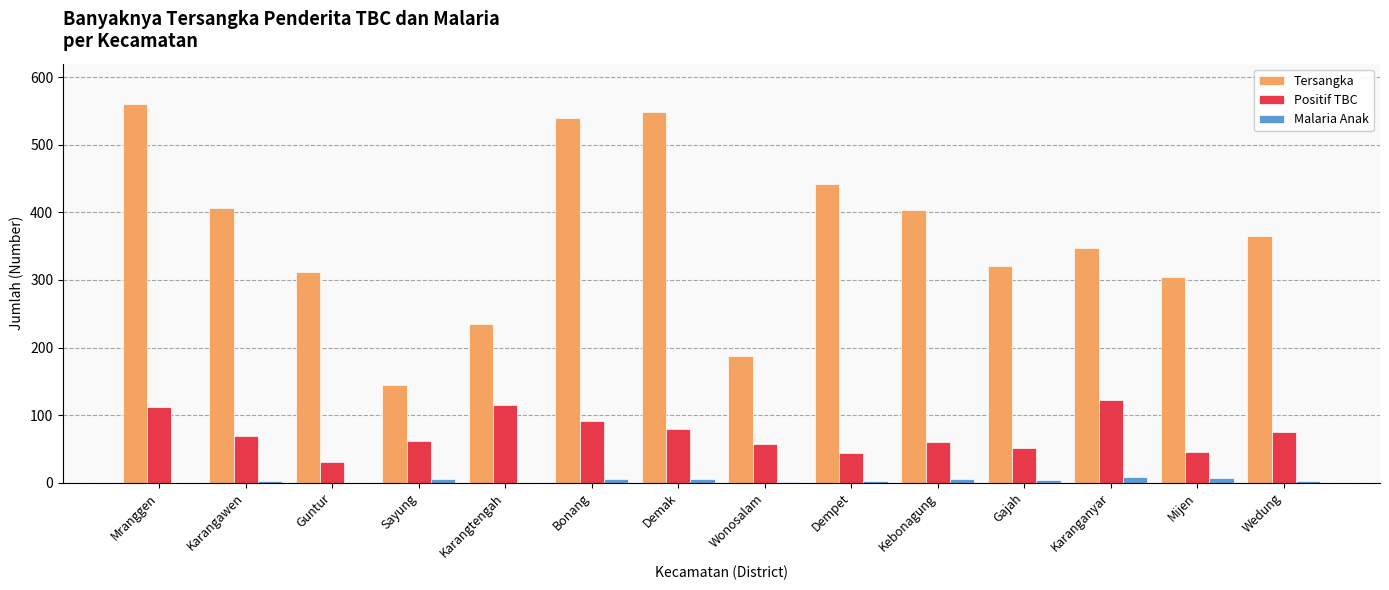

Between Demak and Wonosalam, which series saw the biggest shift?

Tersangka